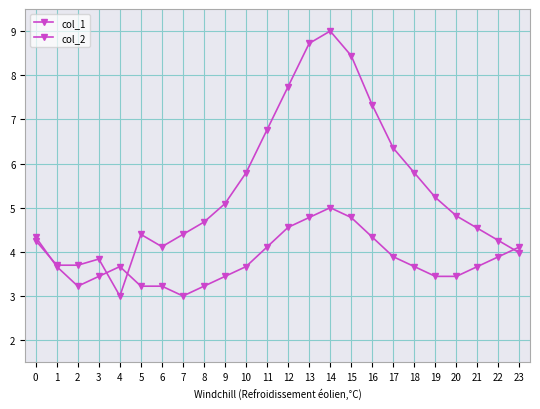

Does the chart have visible grid lines?

Yes